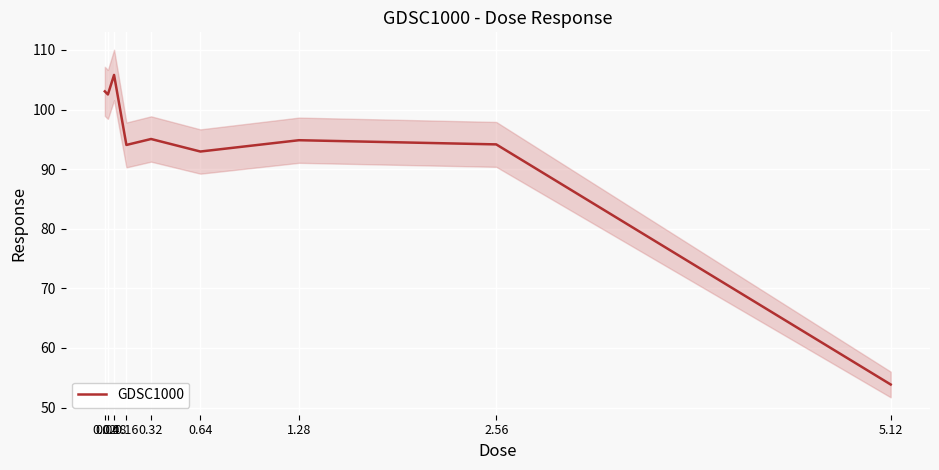

What is the label of the 1st point from the left?

0.02